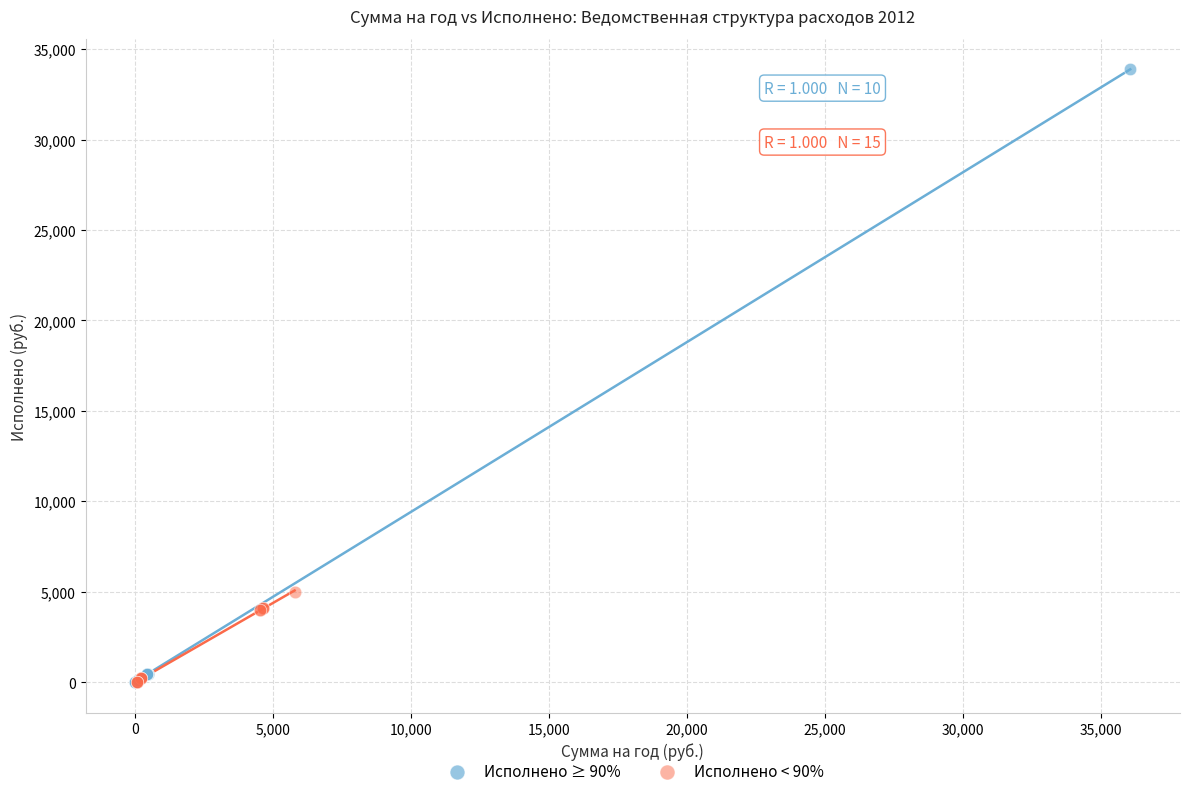

Which series has the largest Y range (max minus min)?

Исполнено ≥ 90%